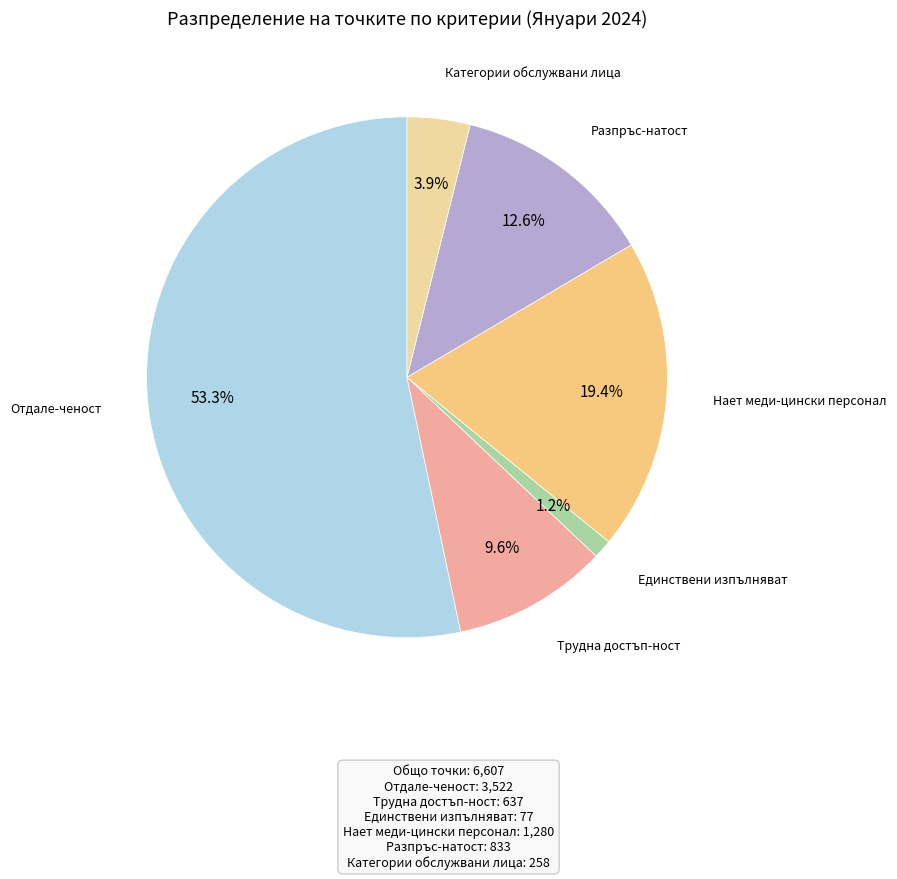

Is it true that Отдале-ченост is 46% of the pie?

False